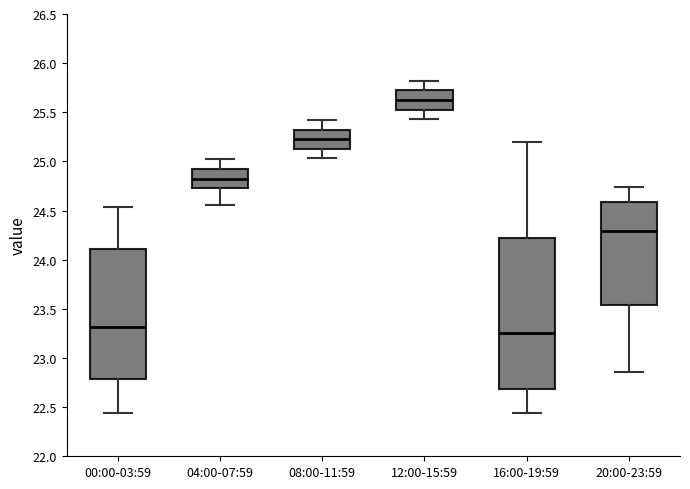

Which box's median line is the lowest?

16:00-19:59